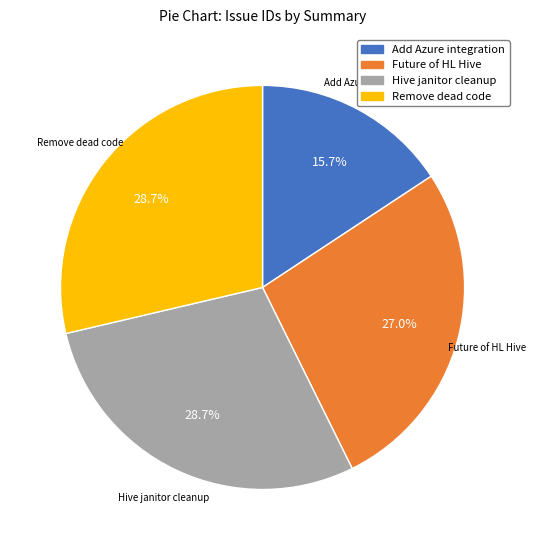

Is there any slice that represents more than half of the pie?

No